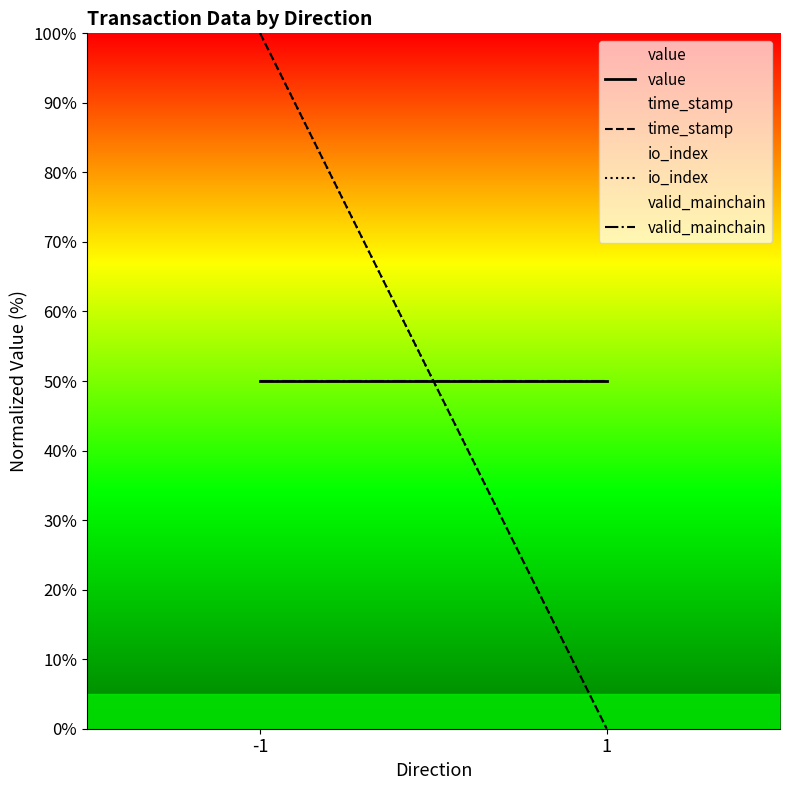

What is the difference between the highest and lowest values at -1?

50